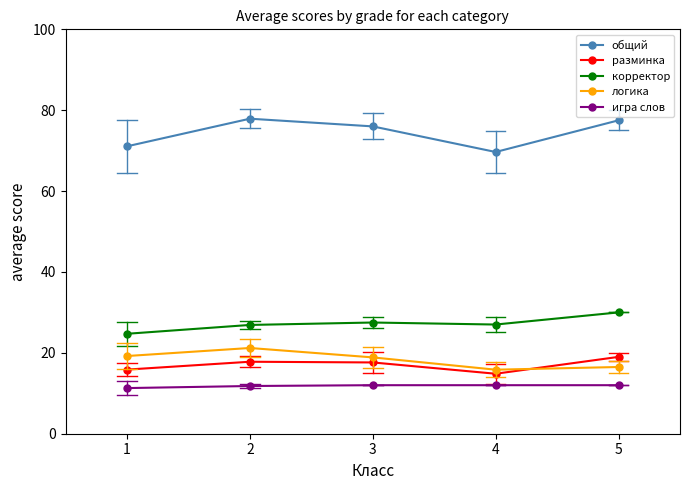

At which label does общий first exceed 76?

2